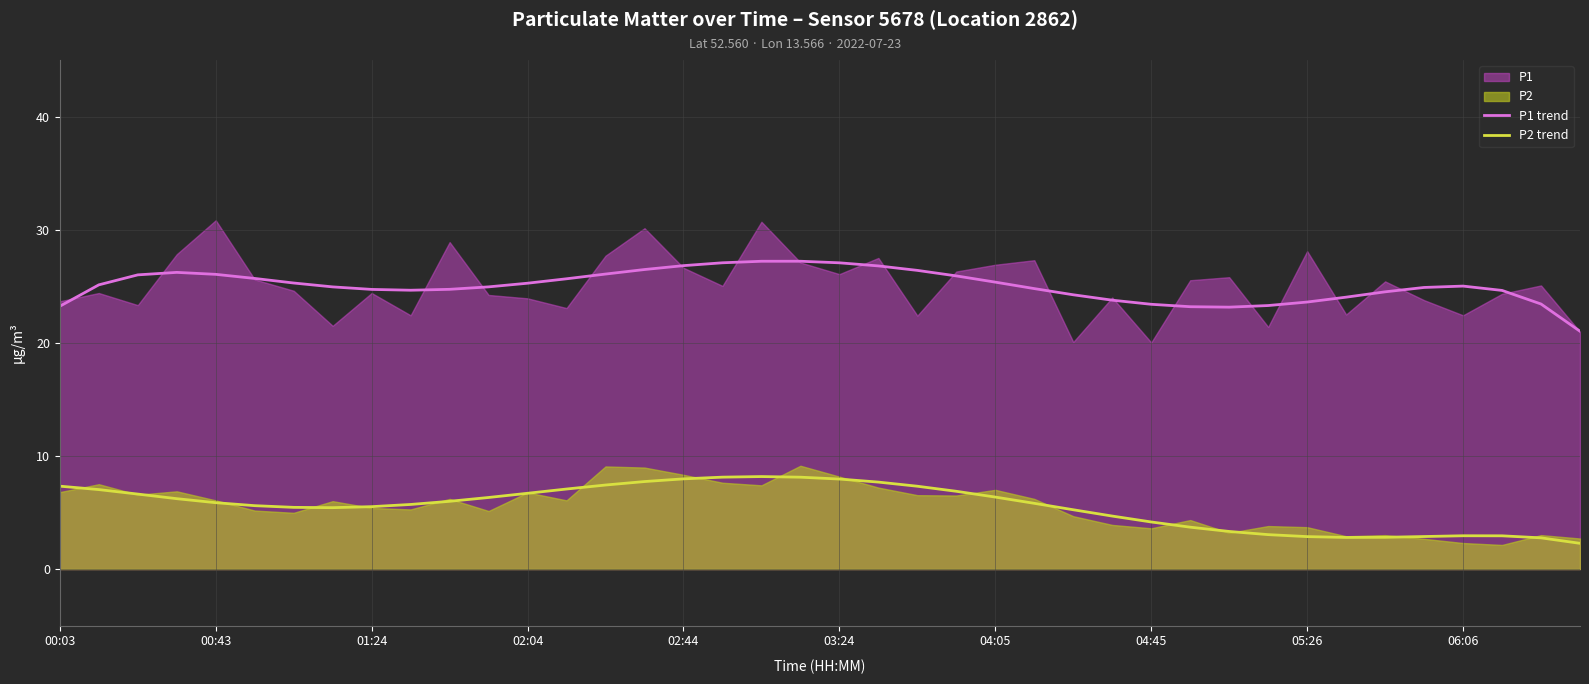

True or false: P2 trend and P1 trend cross at least once.

False